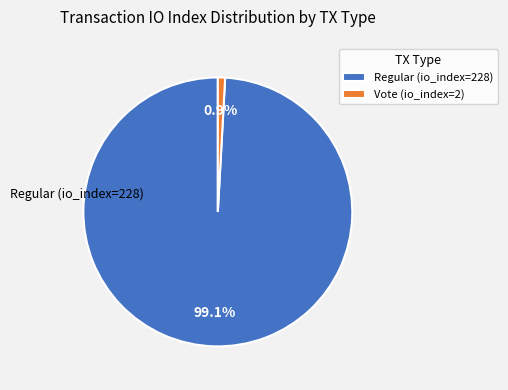

Approximately how many times larger is the value at Regular (io_index=228) compared to Vote (io_index=2)?

114.0